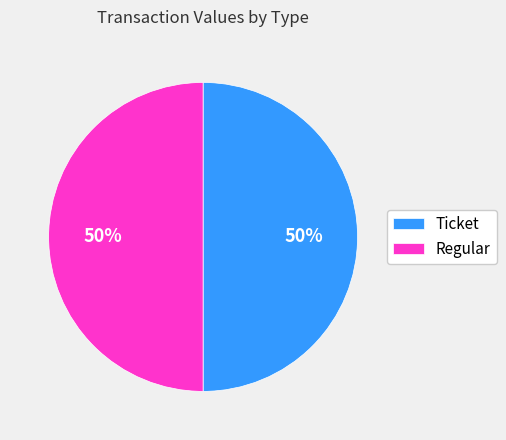

What is the ratio of the value at Regular to the value at Ticket?

1.0